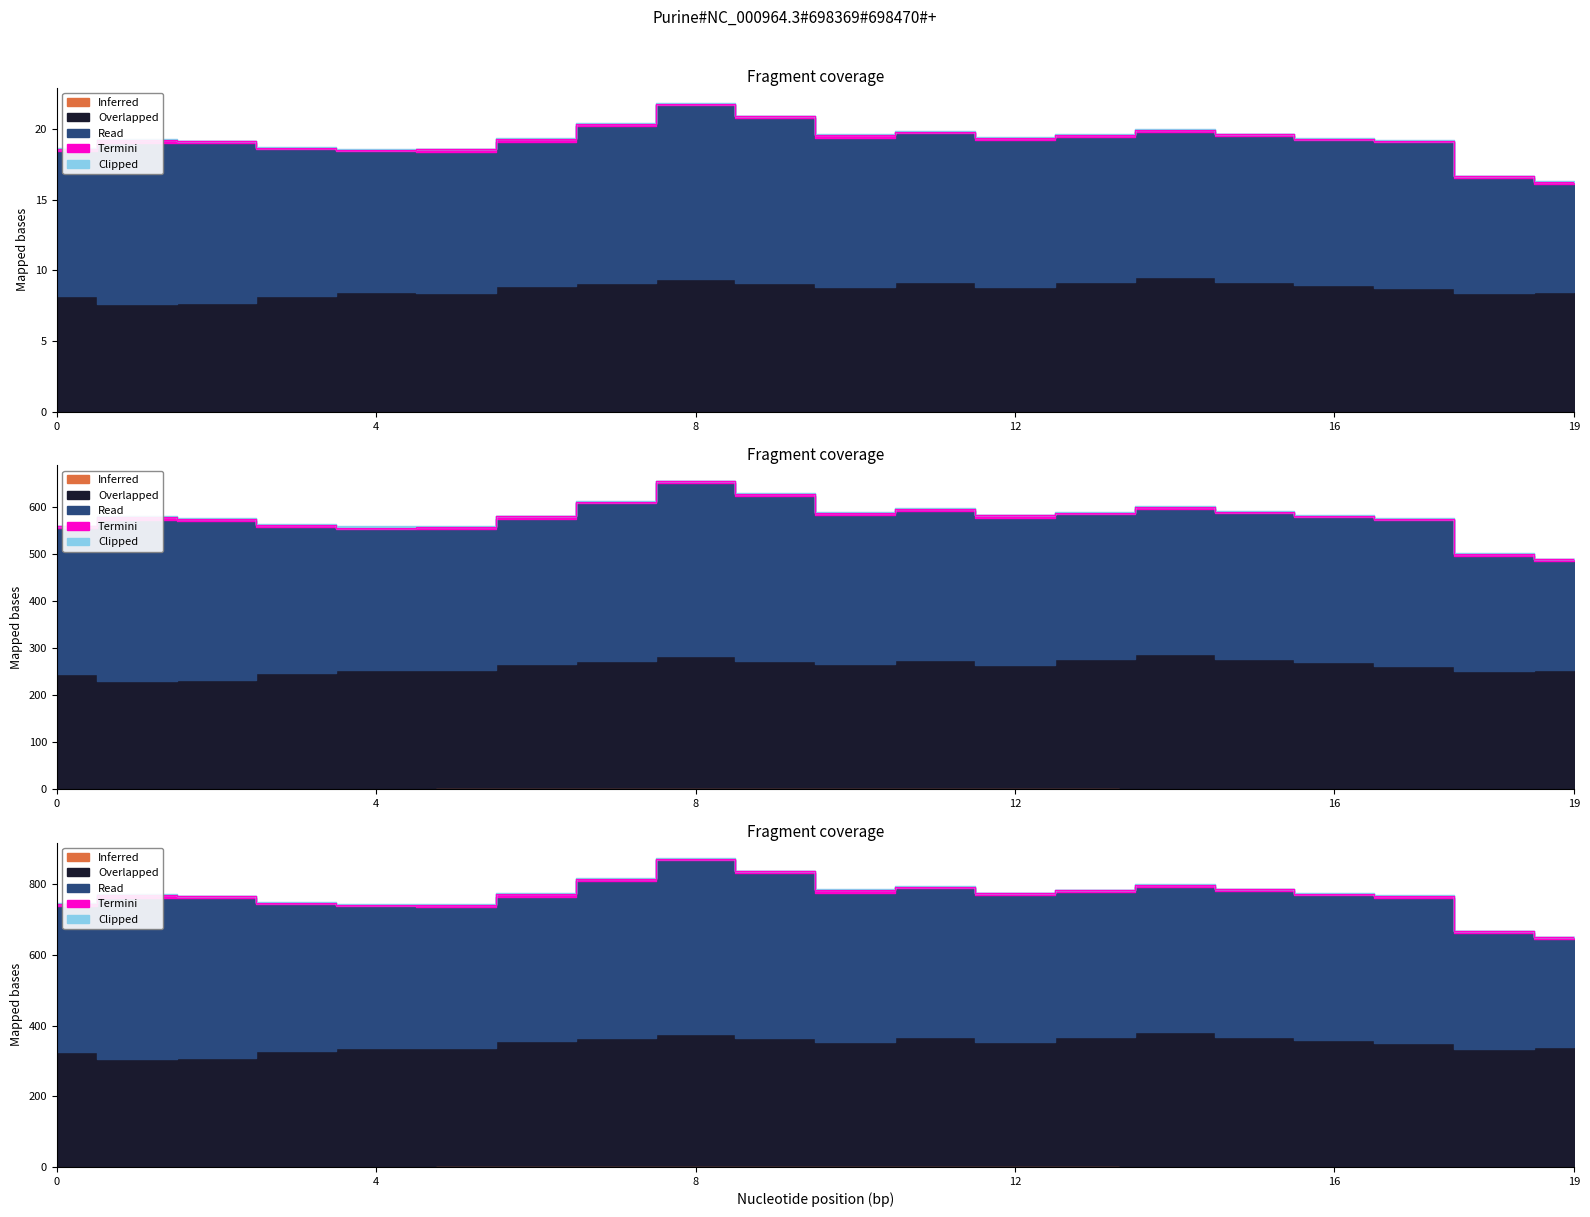

The value of Clipped at 13 is 2.0. True or false?

True